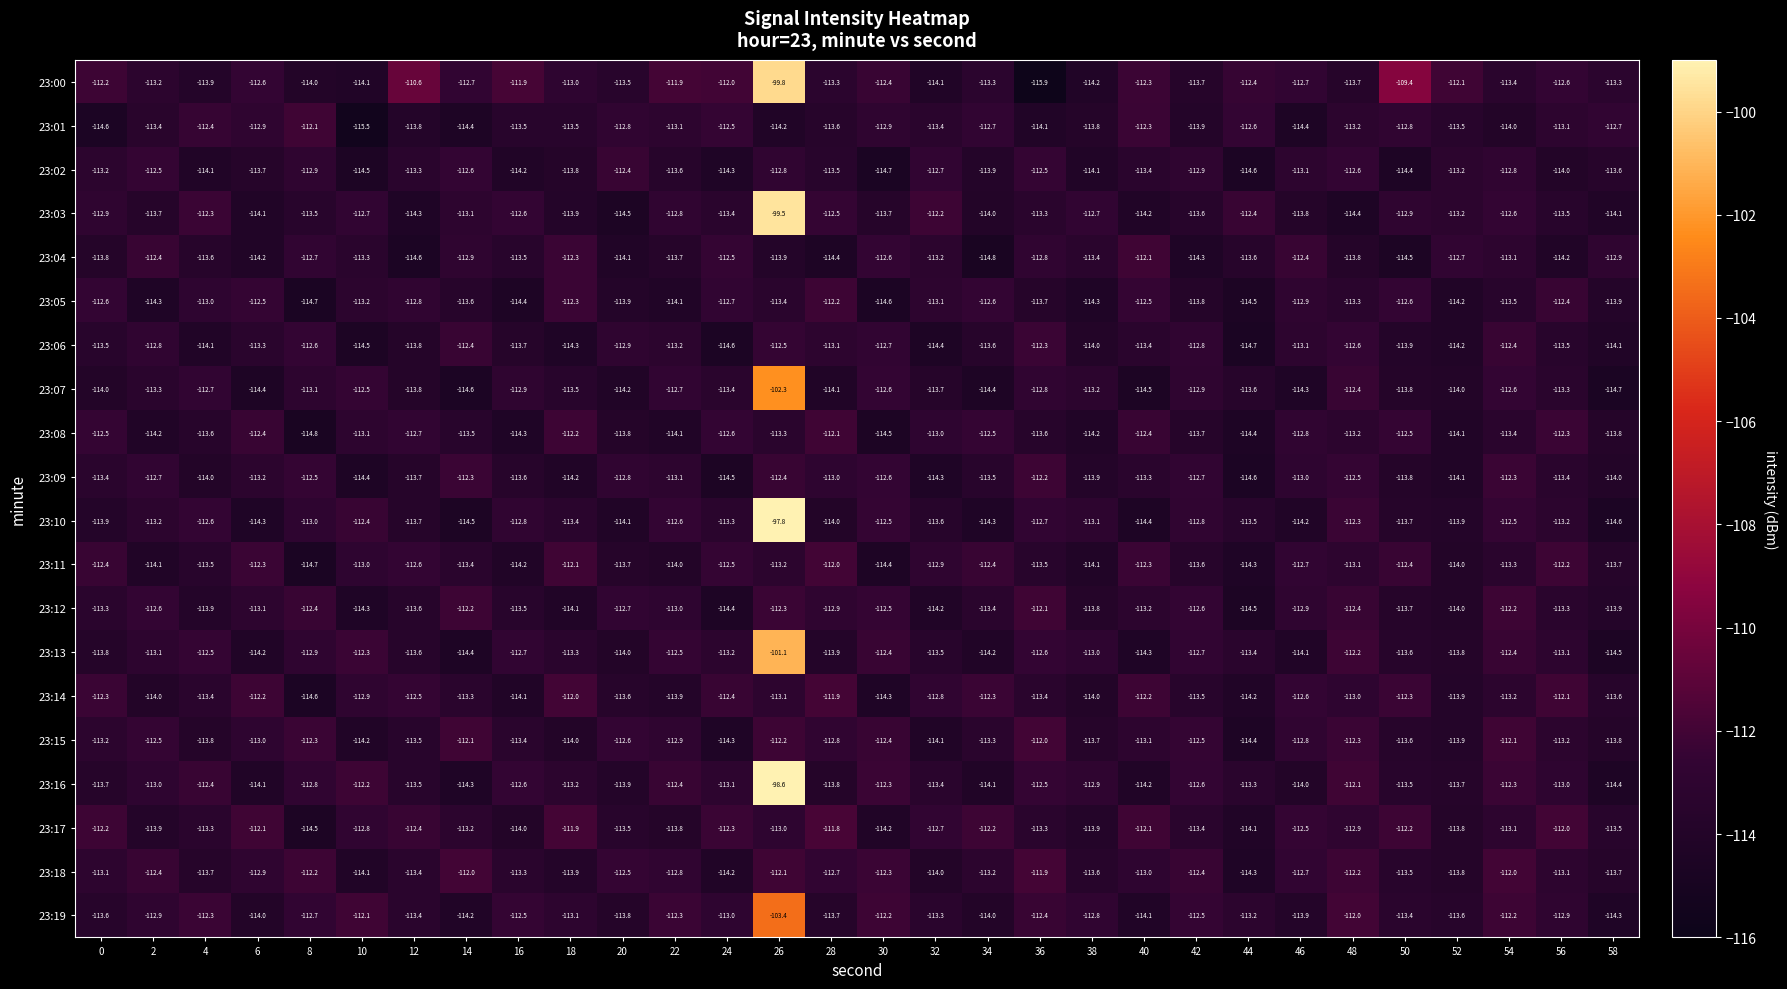

Between 8 and 26, which series saw the biggest shift?

23:10